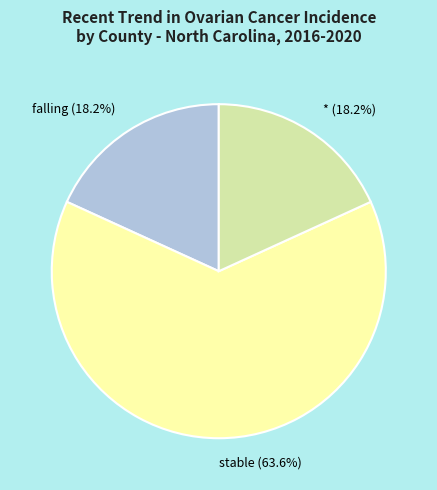

To the nearest percent, what is the average slice percentage?

33%